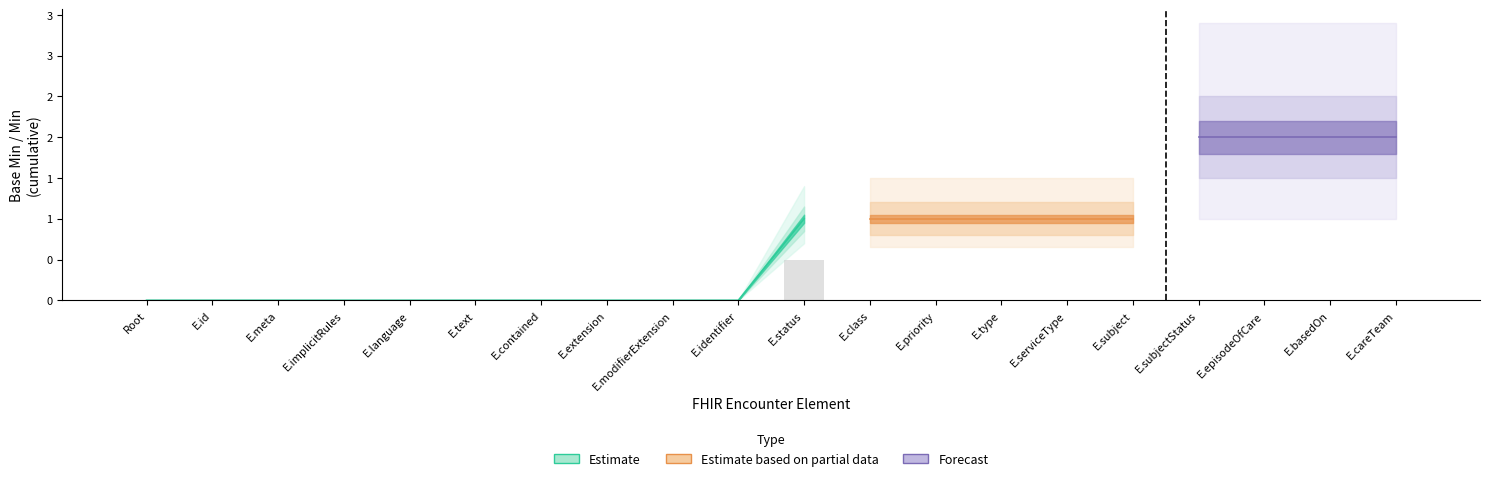

At Encounter.implicitRules, list the series in order from largest to smallest.

Estimate, Estimate based on partial data, Forecast